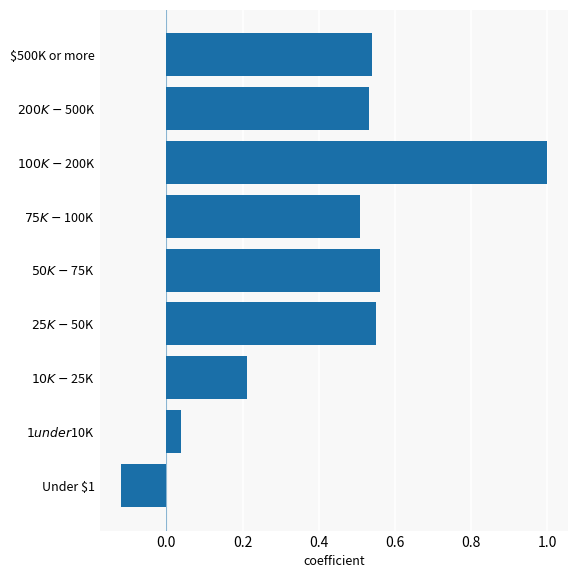

What is the maximum value shown in the chart?

1.0